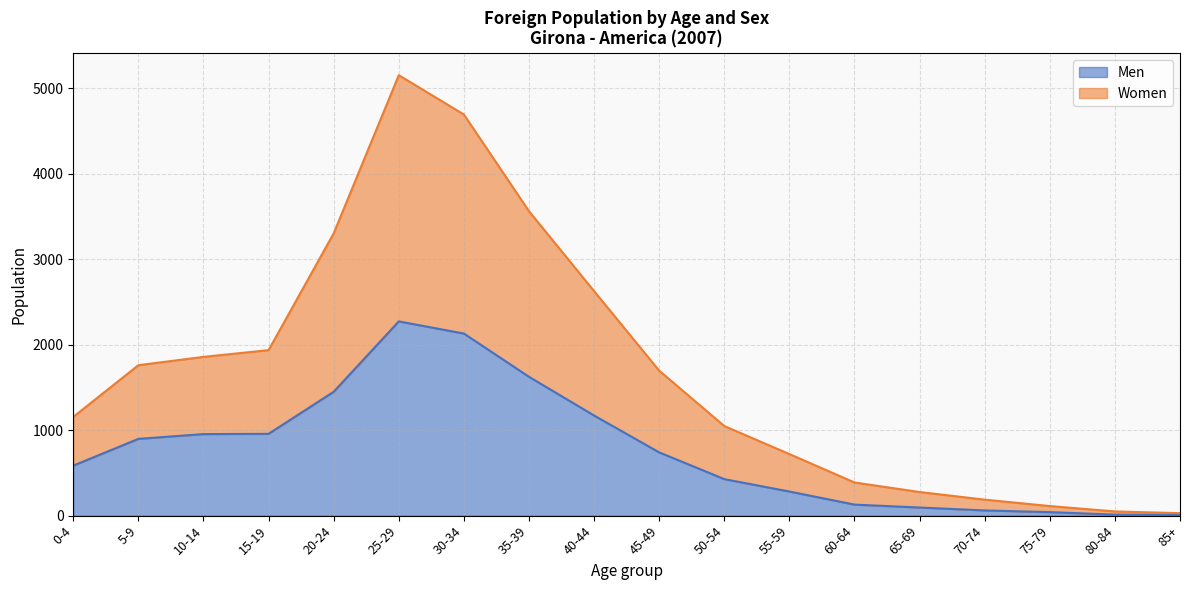

How many values in the Men series exceed 740?

8